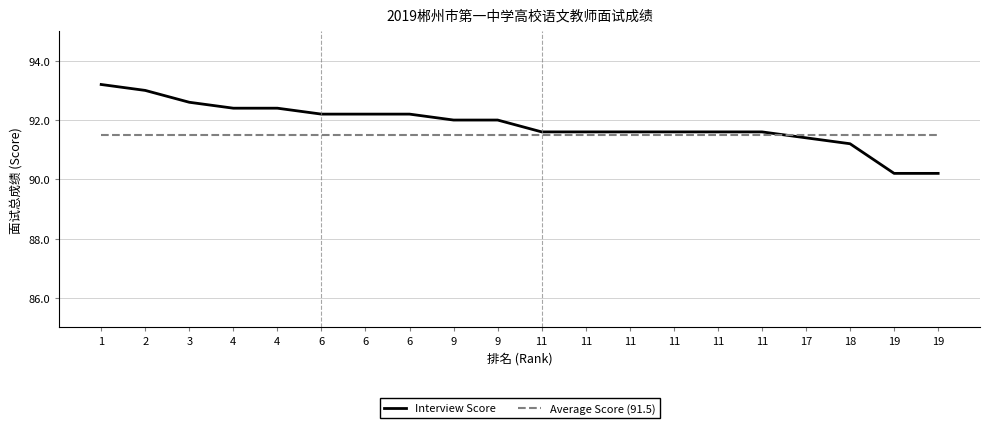

What are all the series names shown in the legend?

Interview Score, Average Score (91.5)